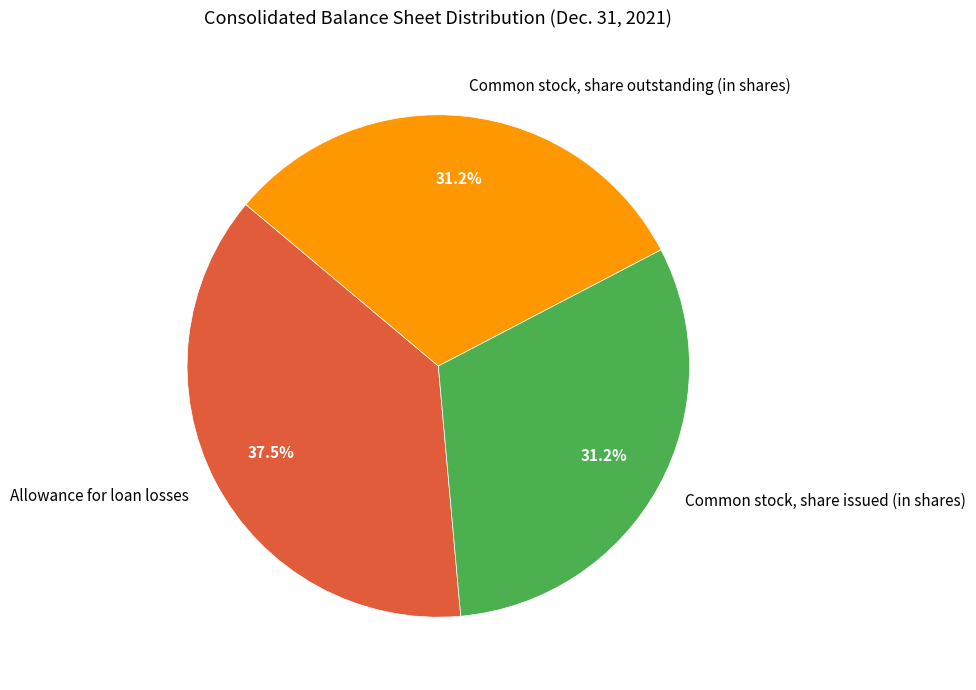

How many slices are in this pie chart?

3